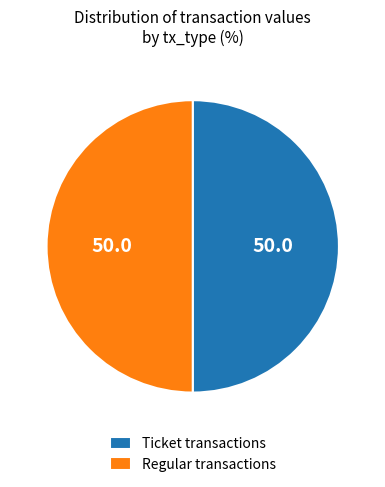

Is it true that Regular transactions is 50% of the pie?

True